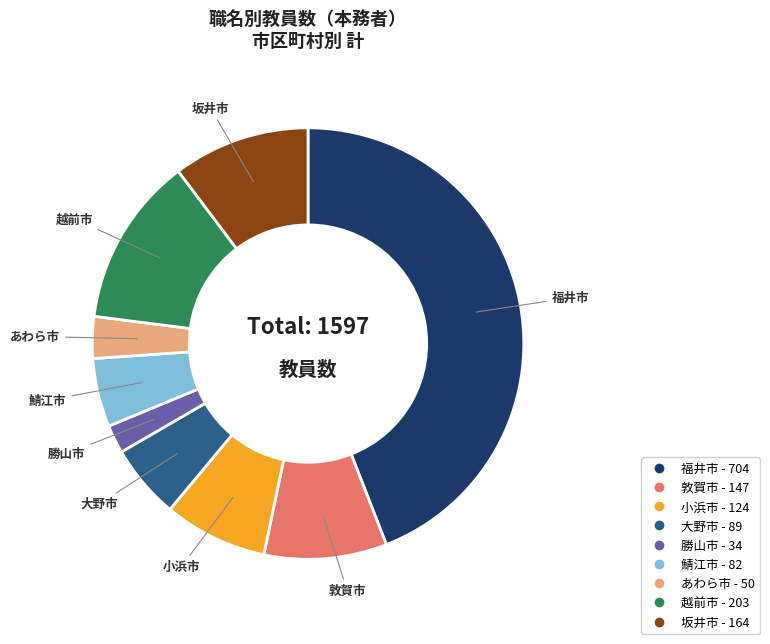

Which slice is the smallest?

勝山市